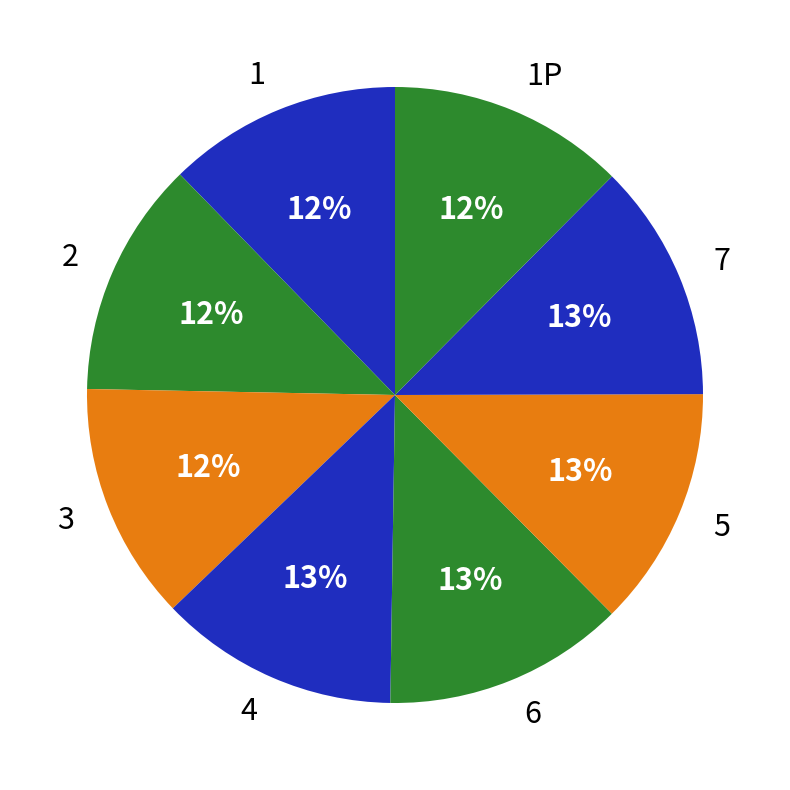

The 7 slice represents 13% of the pie. True or false?

True